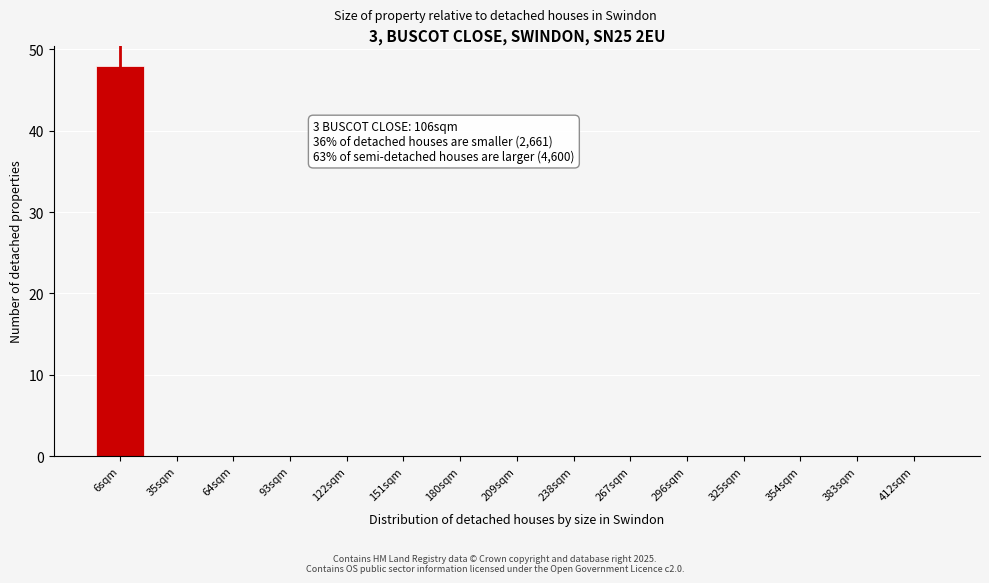

Reading left to right, extract all data points from this chart.

6sqm=48	35sqm=0	64sqm=0	93sqm=0	122sqm=0	151sqm=0	180sqm=0	209sqm=0	238sqm=0	267sqm=0	296sqm=0	325sqm=0	354sqm=0	383sqm=0	412sqm=0